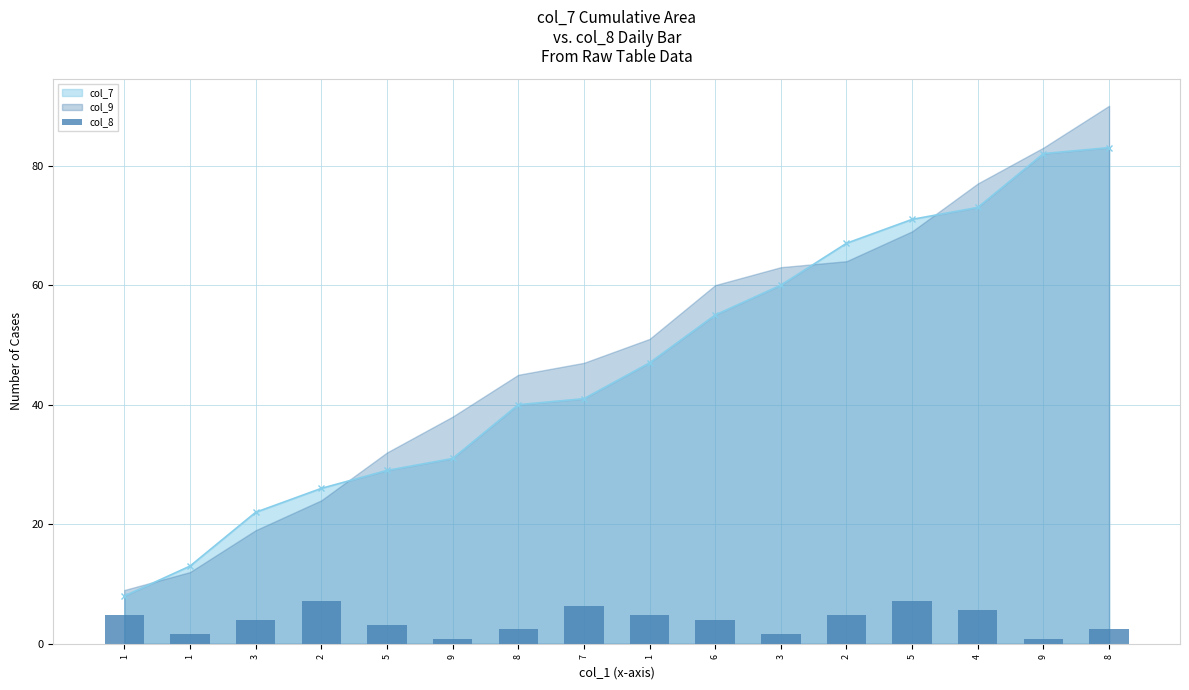

What is the label of the 16th bar from the left?

8